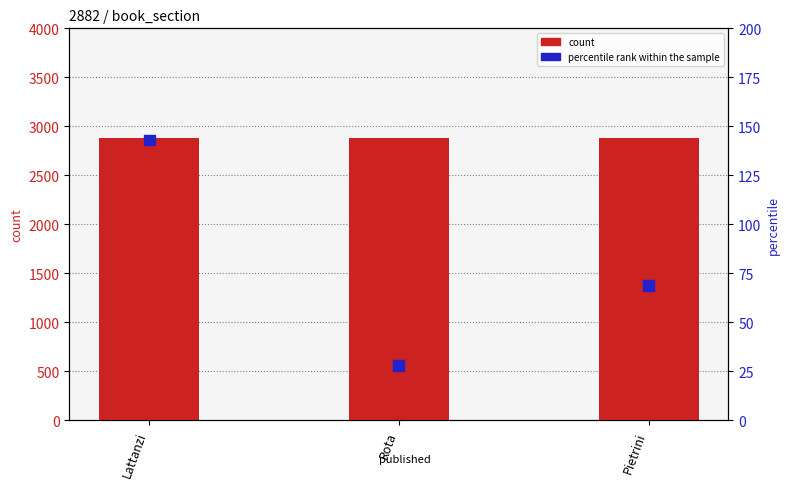

At how many categories does at least one series exceed 2814?

3